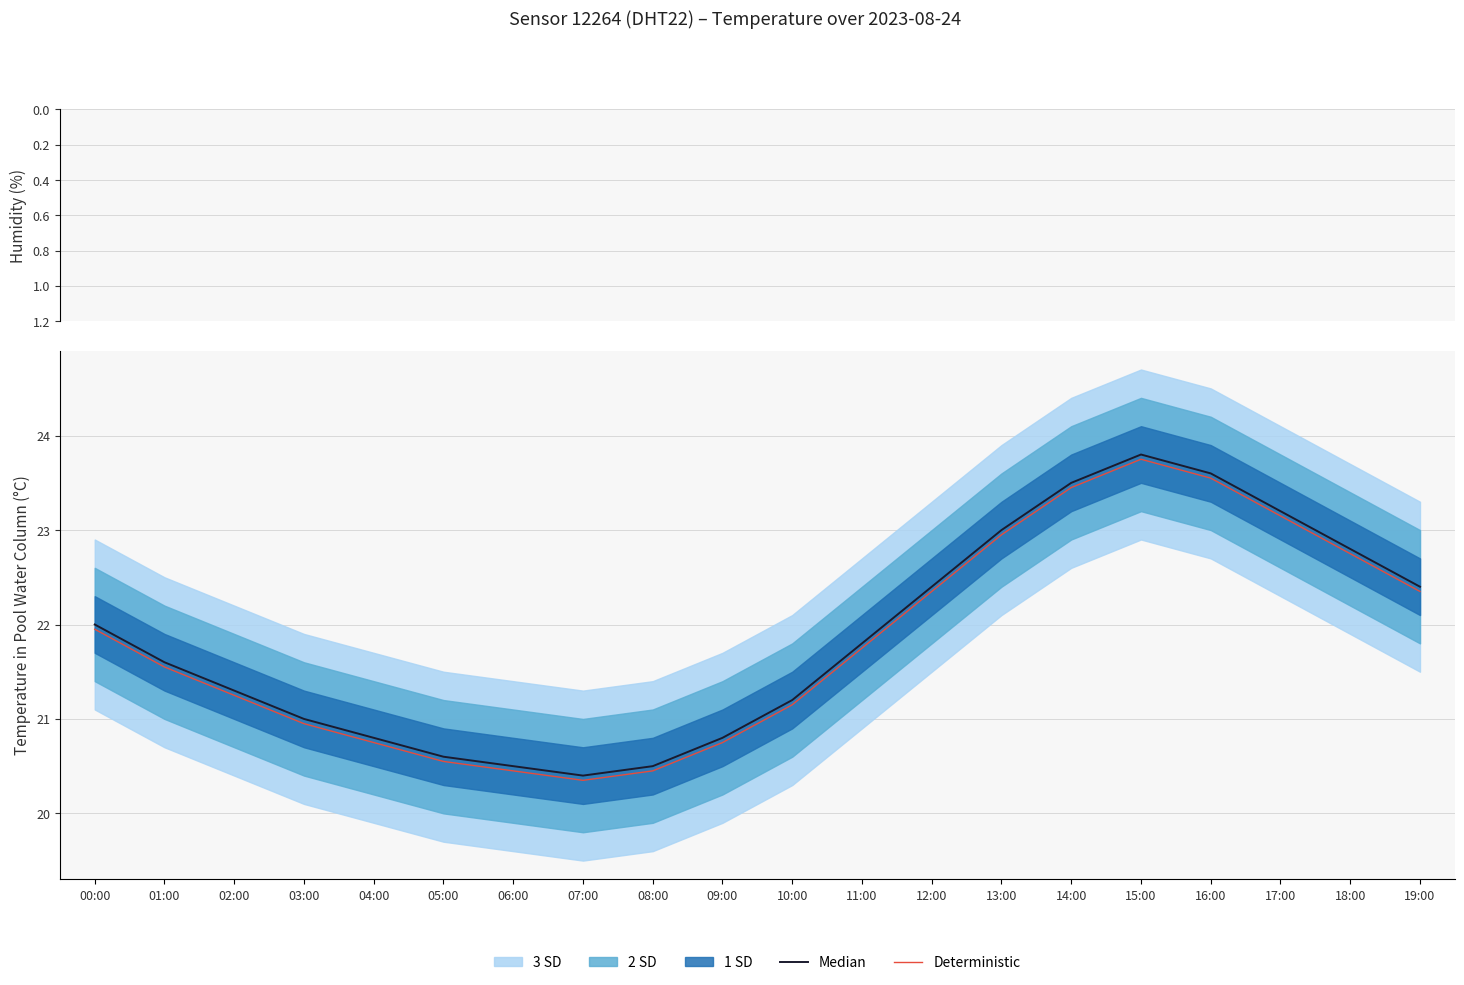

What is the total value across all series at 03:00?

41.0